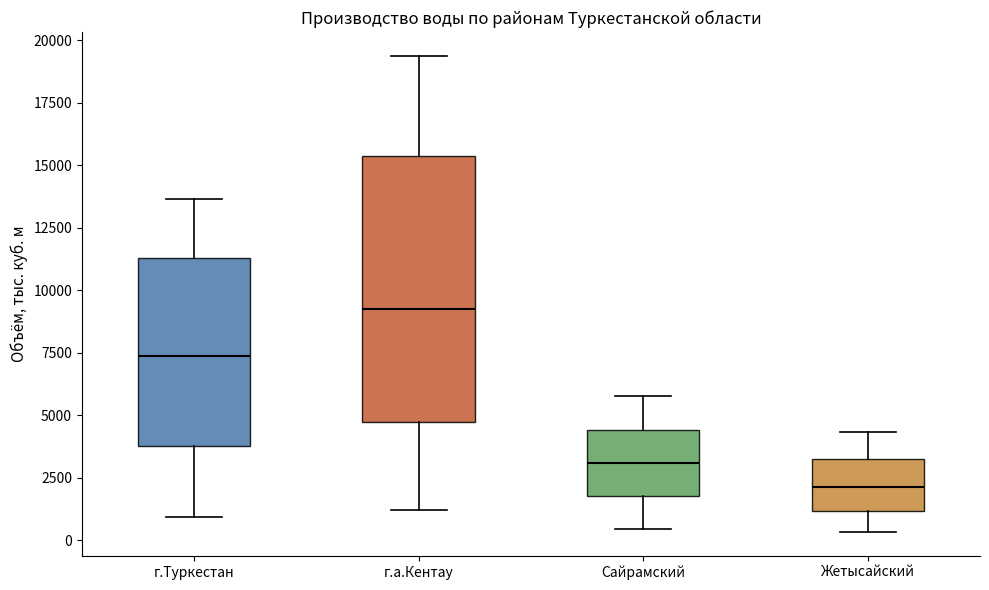

Reading left to right, transcribe this box plot: for each box, give where its median line is, the range the box spans, and where its two whiskers end, as read against the y-axis. The values are not printed on the chart, so give them approximately, as read against the axis.

г.Туркестан: median 7500, box 4000 to 11500, whiskers 1000 to 13500
г.а.Кентау: median 9500, box 4500 to 15500, whiskers 1000 to 19500
Сайрамский: median 3000, box 2000 to 4500, whiskers 500 to 6000
Жетысайский: median 2000, box 1000 to 3500, whiskers 500 to 4500